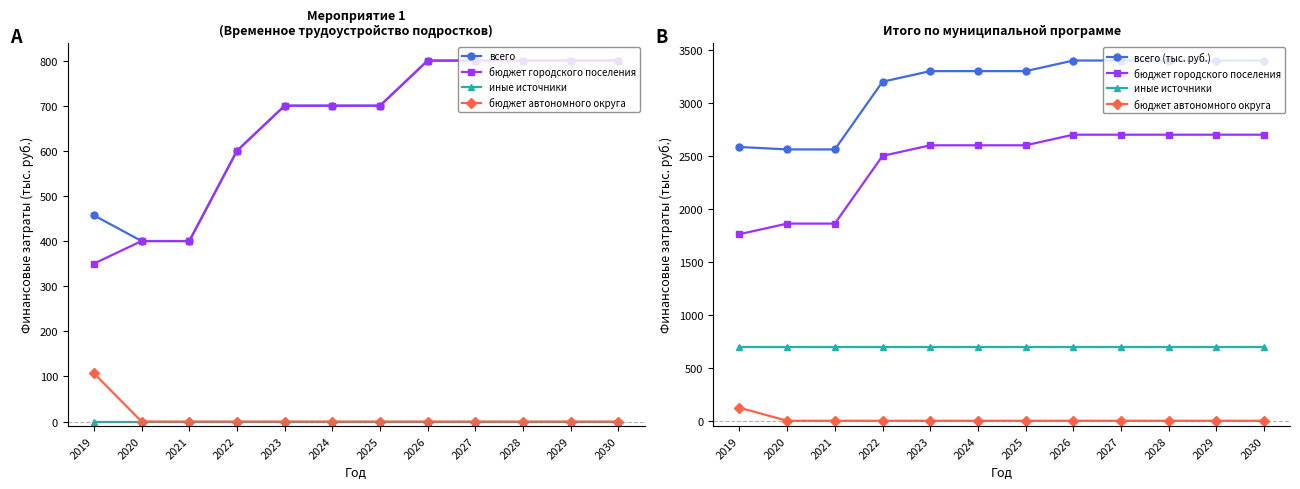

What is the value of the всего (тыс. руб.) point at the 10th from the left?

3400.0